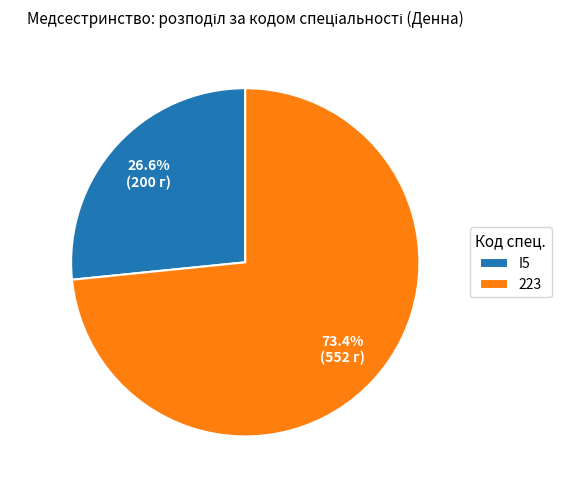

What portion of the pie excludes I5?

73.4%